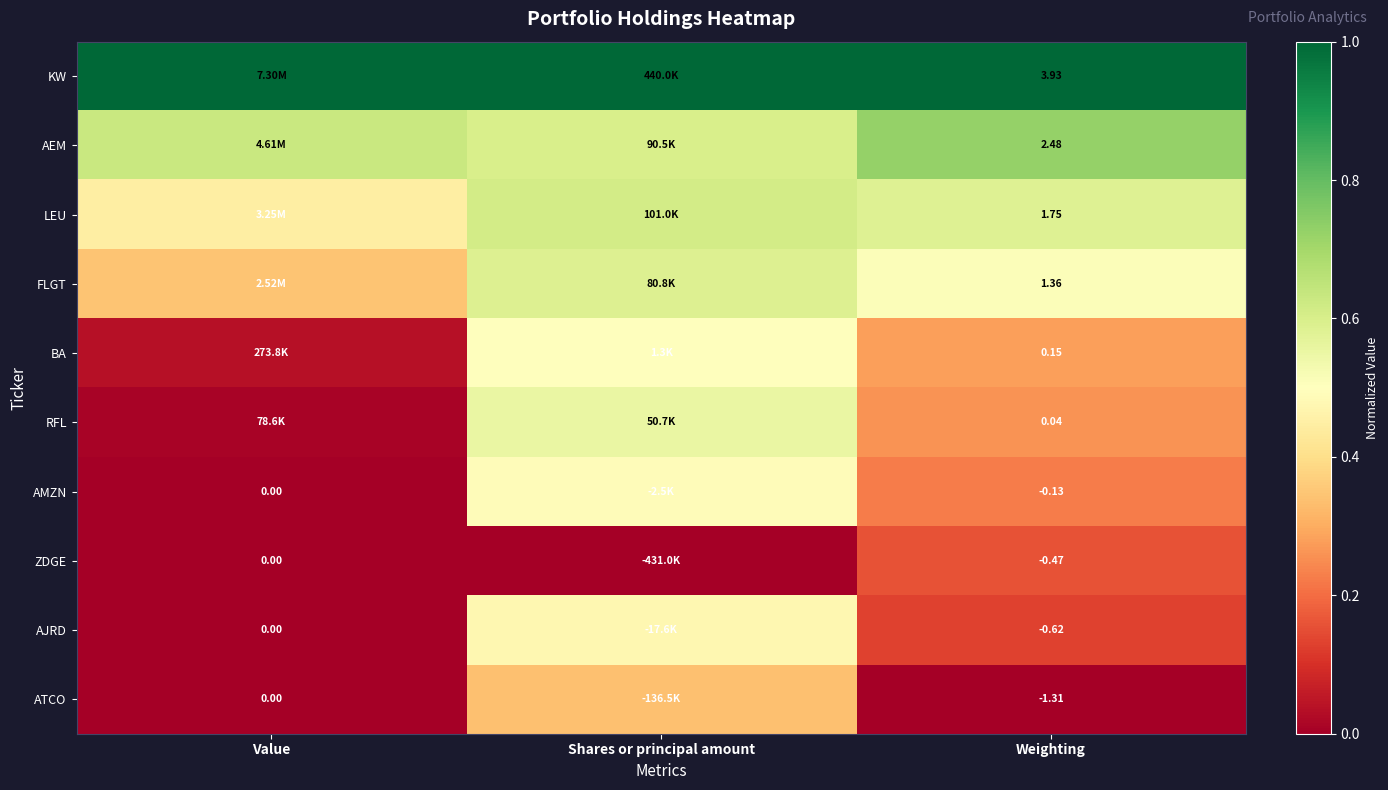

How many distinct data groups are displayed?

10